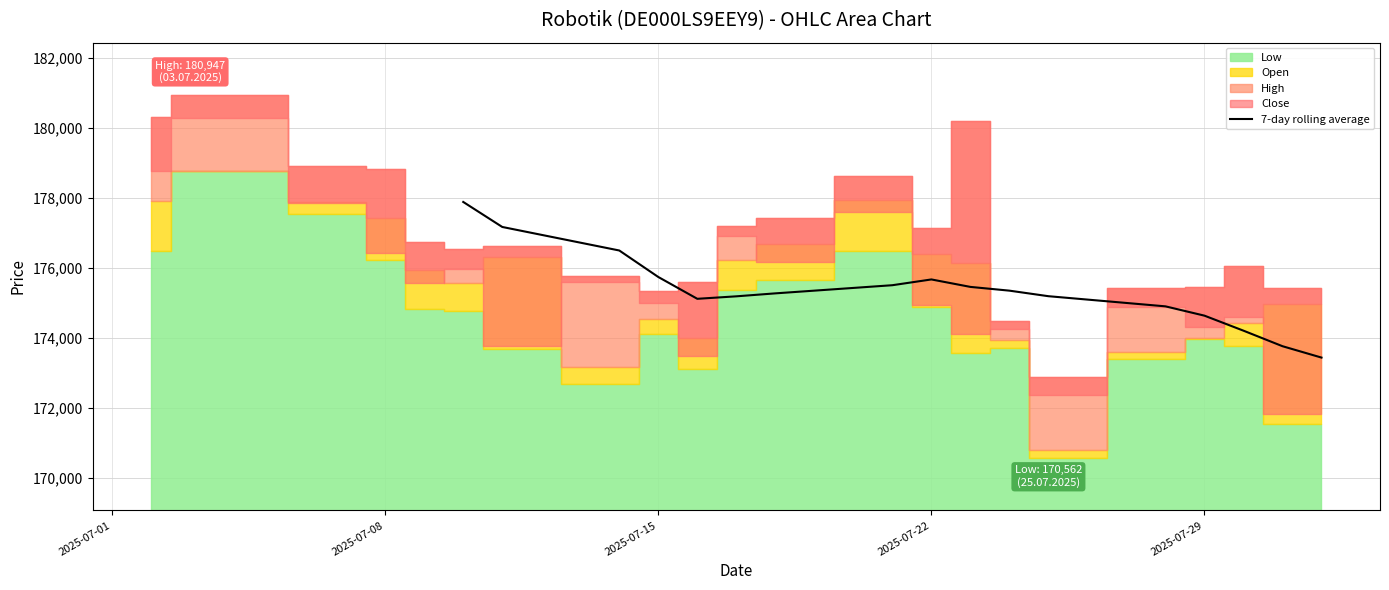

Reading left to right, what are all the values shown in this chart?

177888.9	177173.4	176500.1	175741.6	175117.6	175188.7	175273.4	175506.7	175671.9	175458.4	175351.0	175192.3	174902.0	174635.6	174206.0	173761.6	173435.9